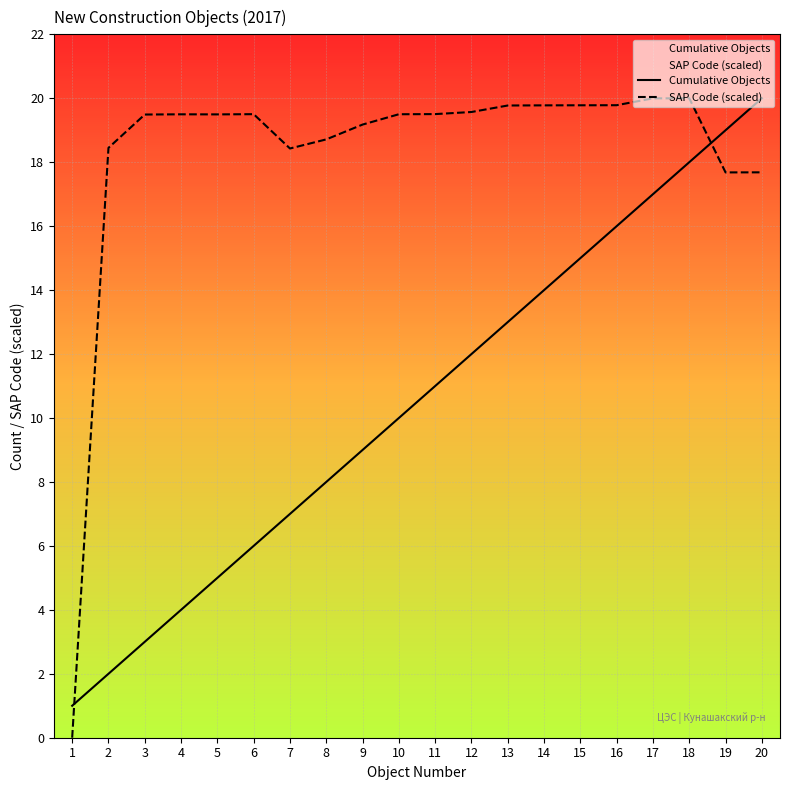

Between 2 and 12, which series saw the biggest shift?

Cumulative Objects